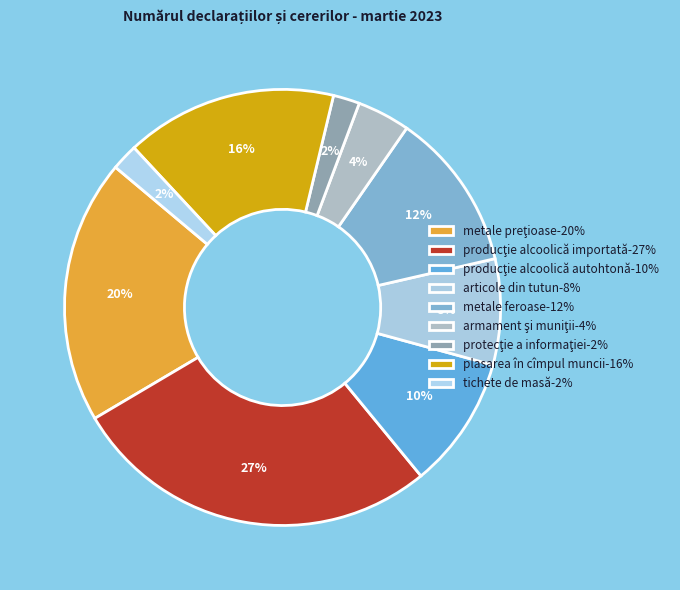

To the nearest percent, what portion does metale feroase represent?

12%